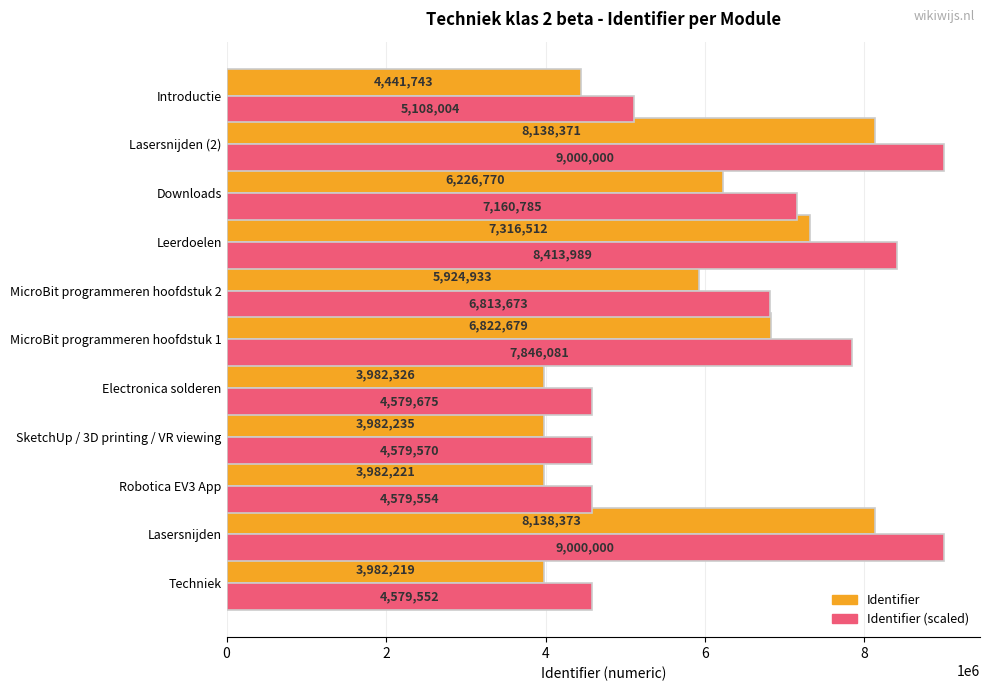

What are all the series names shown in the legend?

Identifier, Identifier (scaled)